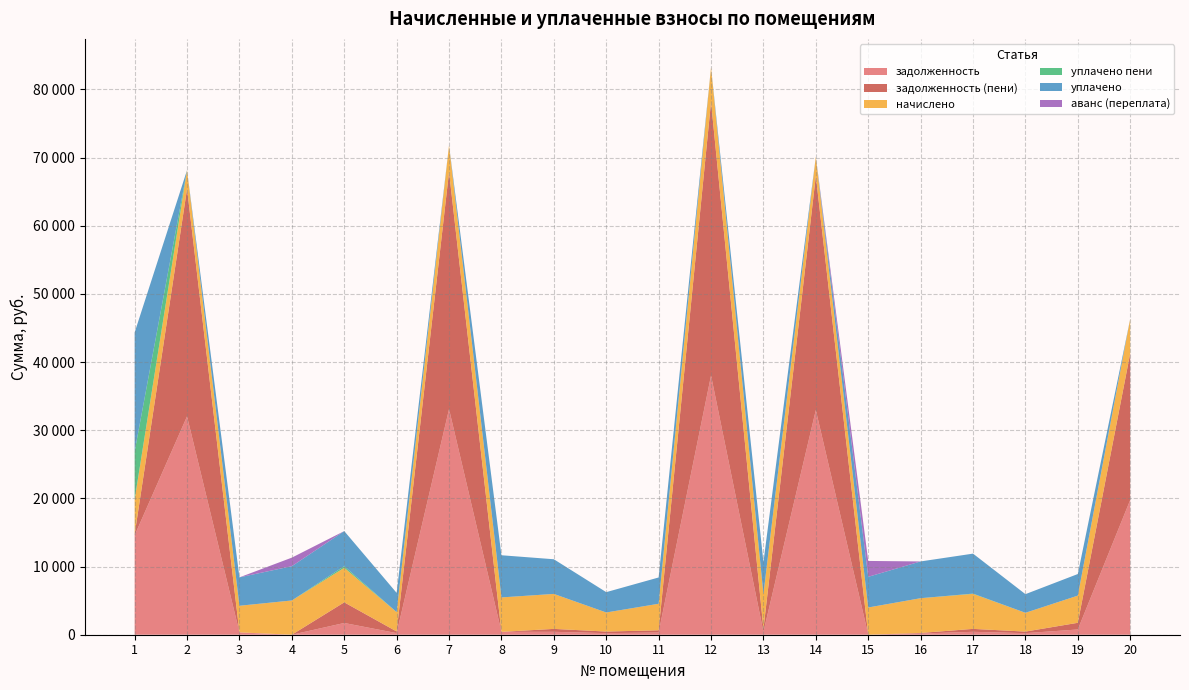

Reading left to right, extract all data points from this chart.

задолженность: 1=14582.0	2=32038.4	3=325.0	4=0.0	5=1722.3	6=237.1	7=33103.2	8=420.9	9=427.6	10=233.1	11=324.3	12=38034.8	13=425.6	14=32962.5	15=0.0	16=173.5	17=428.2	18=229.8	19=768.9	20=19773.3
задолженность (пени): 1=161.8	2=33370.2	3=25.0	4=0.0	5=3029.4	6=237.1	7=34793.1	8=0.0	9=427.6	10=233.1	11=324.3	12=40147.5	13=425.6	14=34340.3	15=0.0	16=86.7	17=428.2	18=229.8	19=981.4	20=21510.0
начислено: 1=5098.9	2=2749.2	3=3900.1	4=5026.9	5=5066.9	6=2845.2	7=3916.1	8=5050.9	9=5130.8	10=2797.2	11=3892.1	12=5074.9	13=5106.8	14=2829.1	15=3996.0	16=5098.9	17=5138.9	18=2757.2	19=3988.0	20=5066.9
уплачено пени: 1=7045.8	2=0.0	3=0.0	4=0.0	5=242.0	6=0.1	7=0.0	8=3.6	9=0.0	10=0.9	11=0.0	12=0.0	13=0.0	14=0.0	15=0.0	16=0.0	17=38.3	18=0.9	19=0.0	20=0.0
уплачено: 1=17461.0	2=0.0	3=4166.9	4=5026.9	5=5144.2	6=2821.0	7=0.0	8=6184.7	9=5087.2	10=2982.7	11=3859.0	12=0.0	13=4681.3	14=0.0	15=4500.0	16=5393.8	17=5864.2	18=2733.8	19=3168.0	20=0.0
аванс (переплата): 1=0.0	2=0.0	3=0.0	4=1256.7	5=0.0	6=0.0	7=0.0	8=0.0	9=0.0	10=0.0	11=0.0	12=0.0	13=0.0	14=0.0	15=2328.7	16=0.0	17=0.0	18=0.0	19=0.0	20=0.0